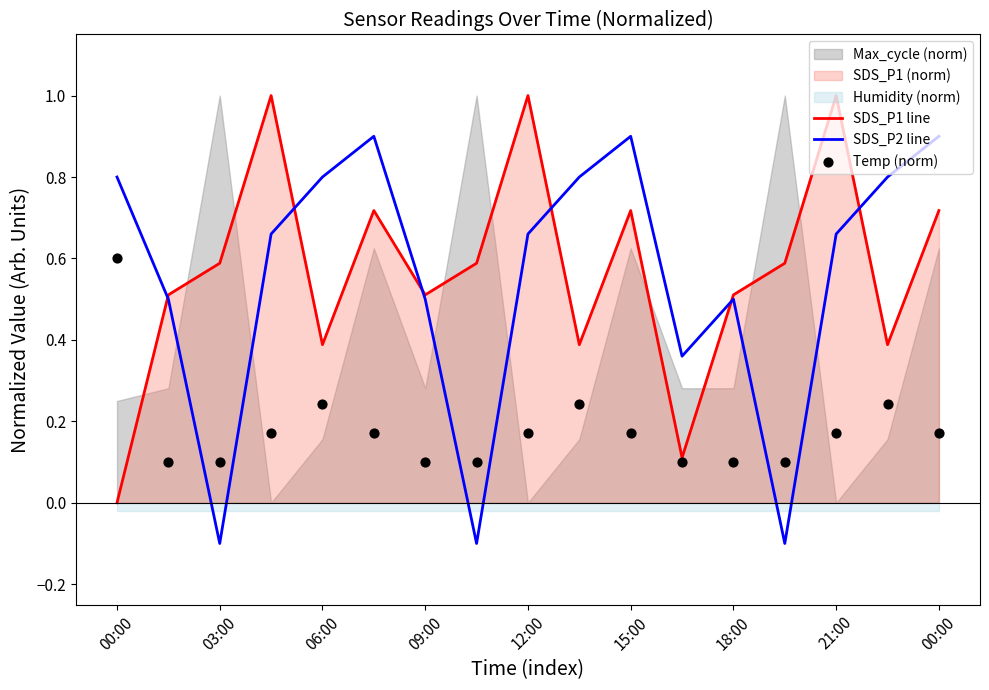

Which series contains the lowest Y value?

SDS_P2 line